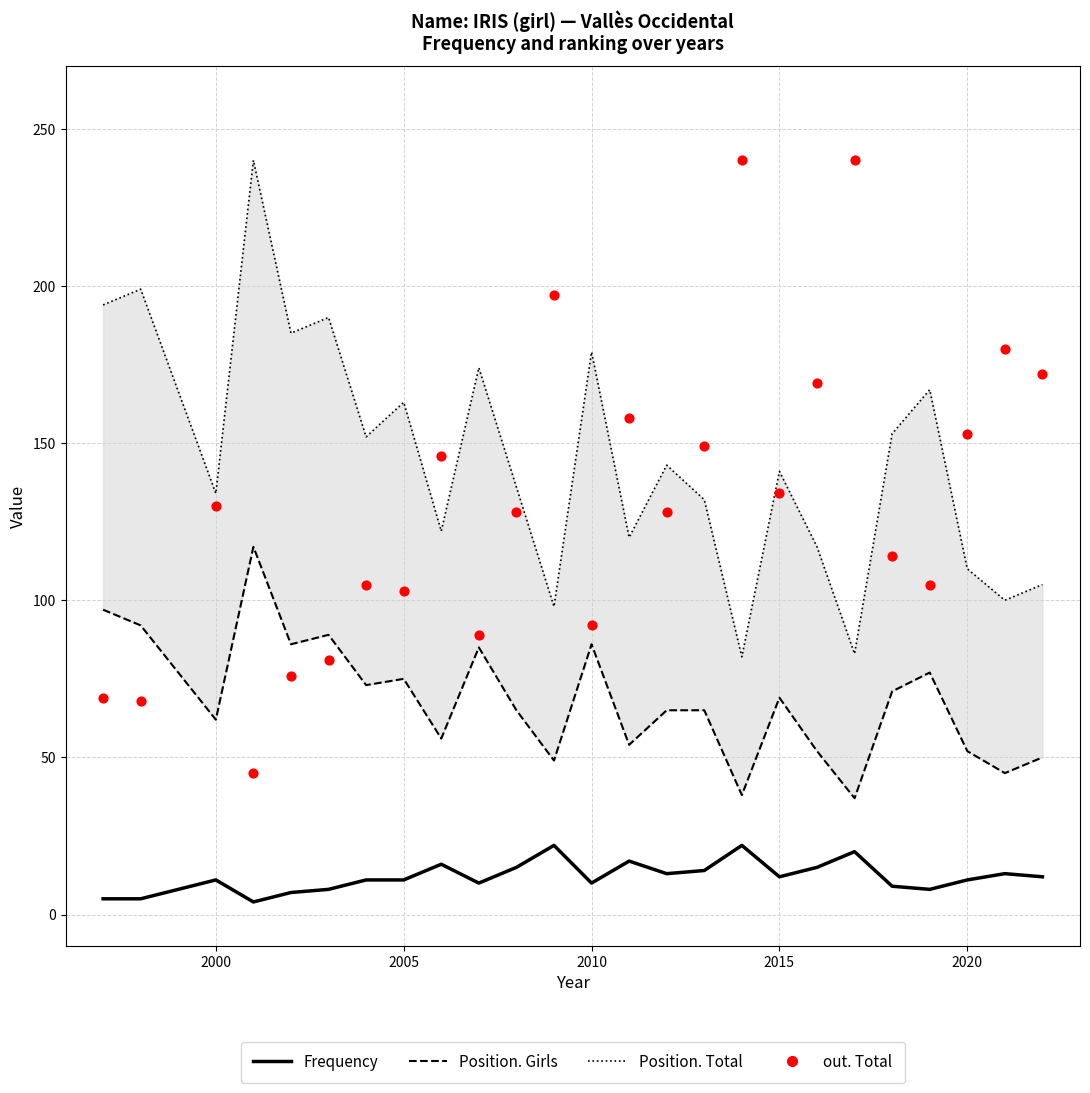

Which series contains the lowest Y value?

Frequency (median)